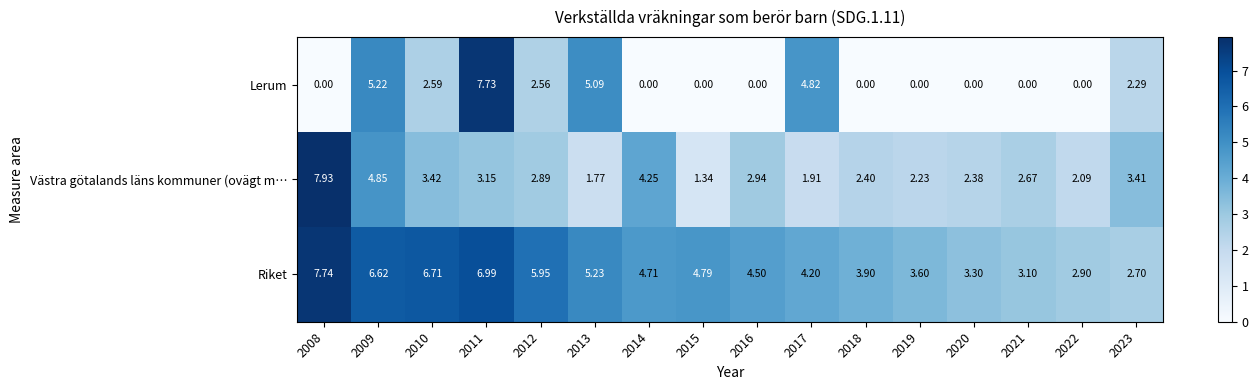

At 2014, list the series in order from smallest to largest.

Lerum, Västra götalands läns kommuner (ovägt m…, Riket